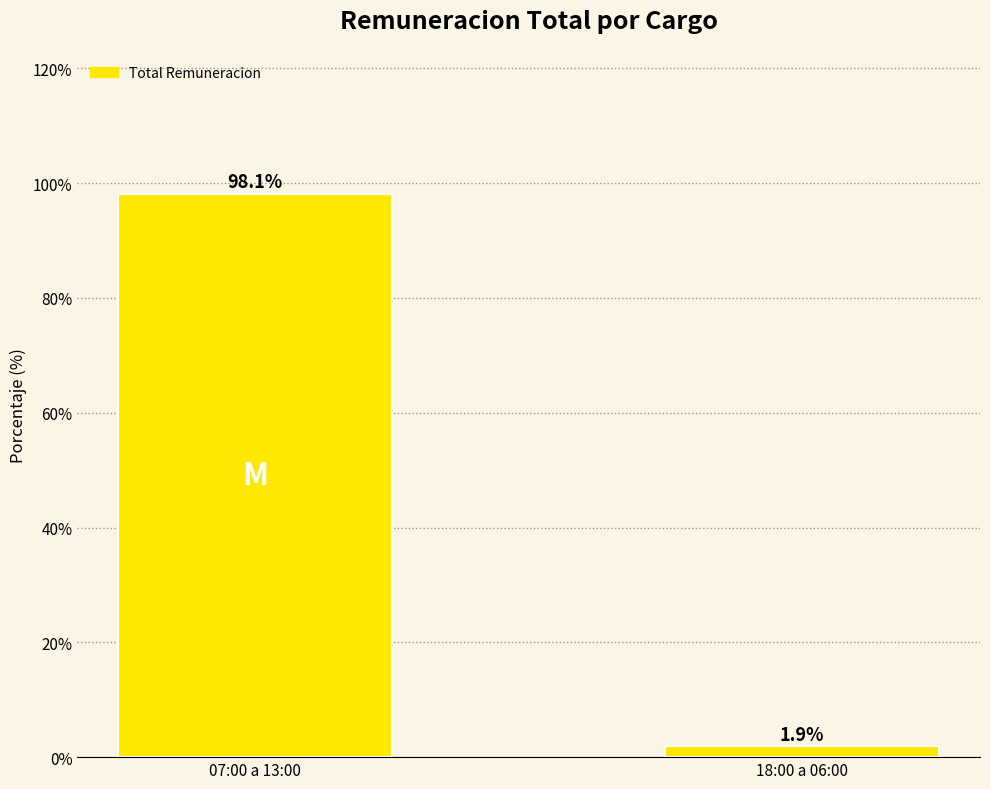

Which category has the highest value across all series?

07:00 a 13:00